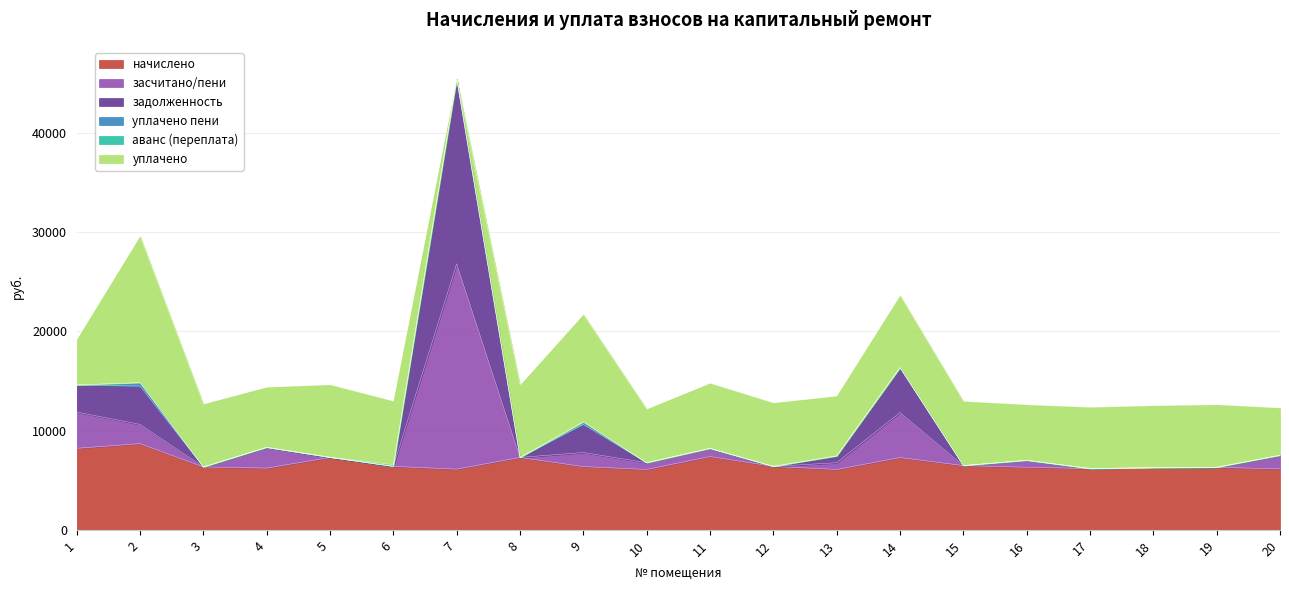

Which series has the widest spread of values?

засчитано/пени